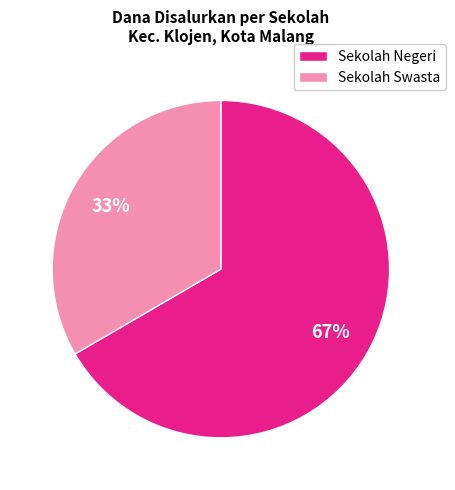

Count the number of slices in the pie.

2